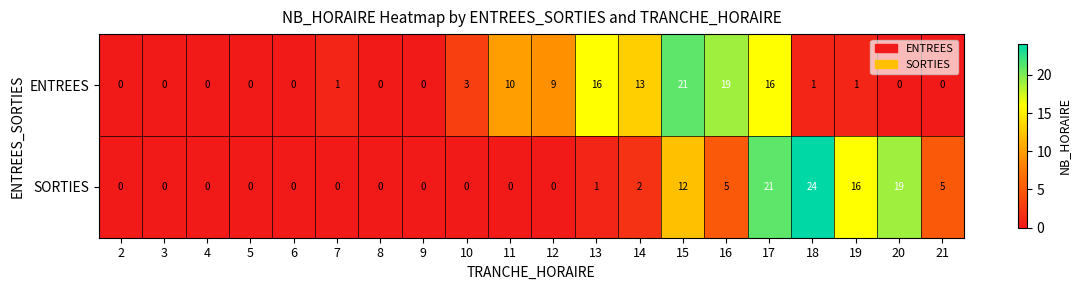

At how many categories does at least one series exceed 12?

8